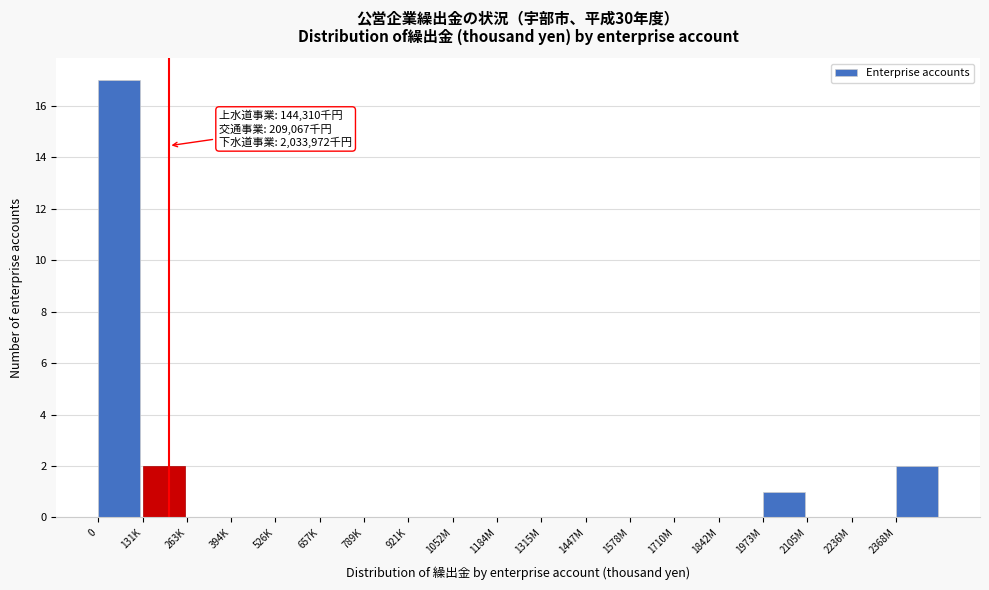

Reading left to right, list all the values displayed in this chart.

0=17	131K=2	263K=0	394K=0	526K=0	657K=0	789K=0	921K=0	1052M=0	1184M=0	1315M=0	1447M=0	1578M=0	1710M=0	1842M=0	1973M=1	2105M=0	2236M=0	2368M=2